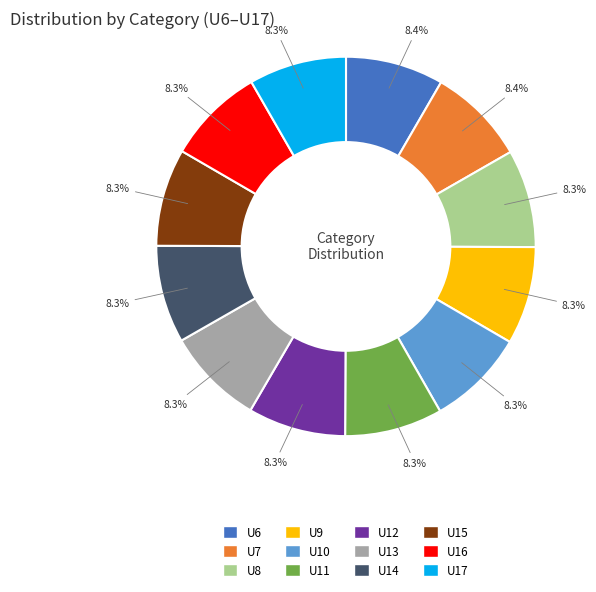

Approximately how many times larger is the value at U7 compared to U13?

1.0